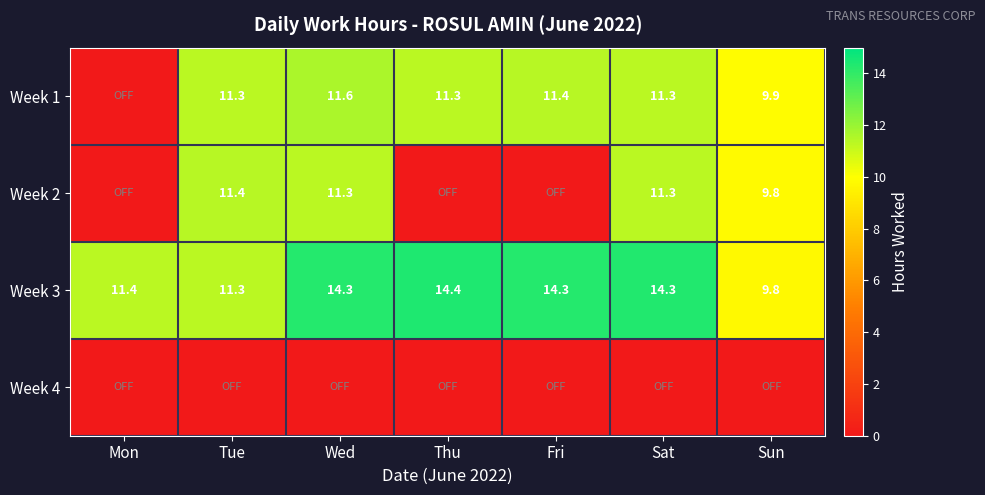

At which label does Week 3 reach its peak?

Thu